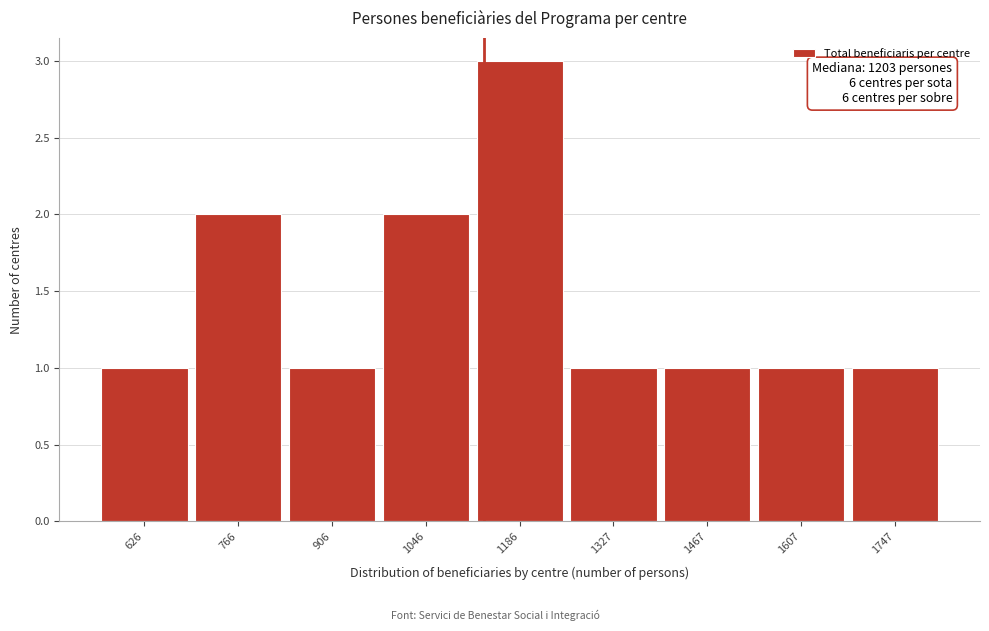

Reading left to right, list all the values displayed in this chart.

1	2	1	2	3	1	1	1	1